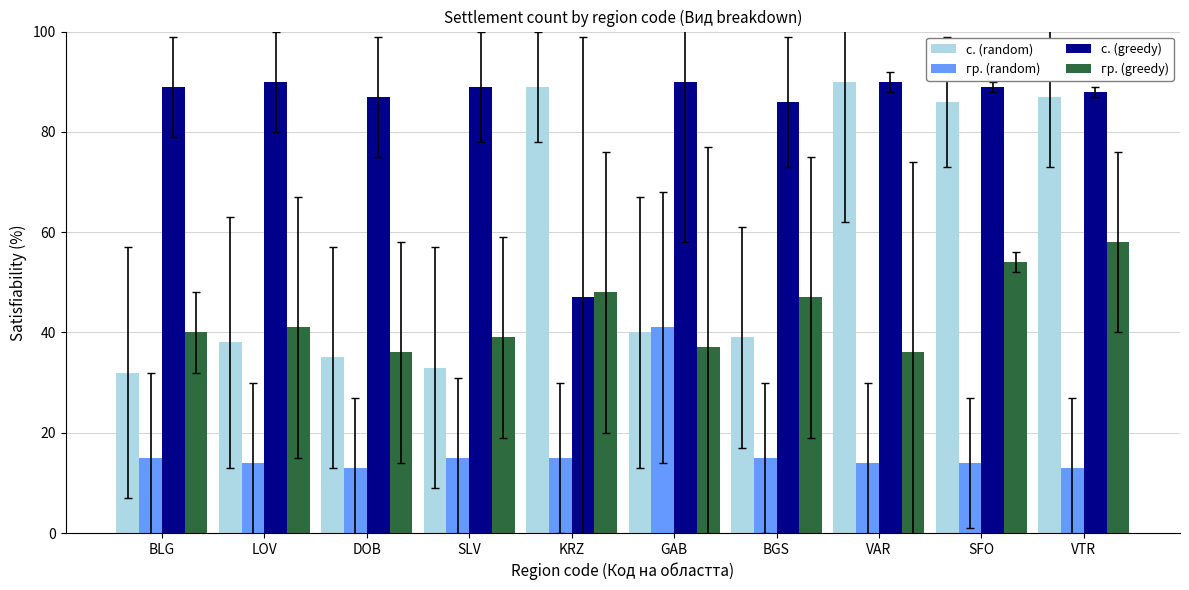

True or false: с. (greedy) has a value of 43 at BGS.

False